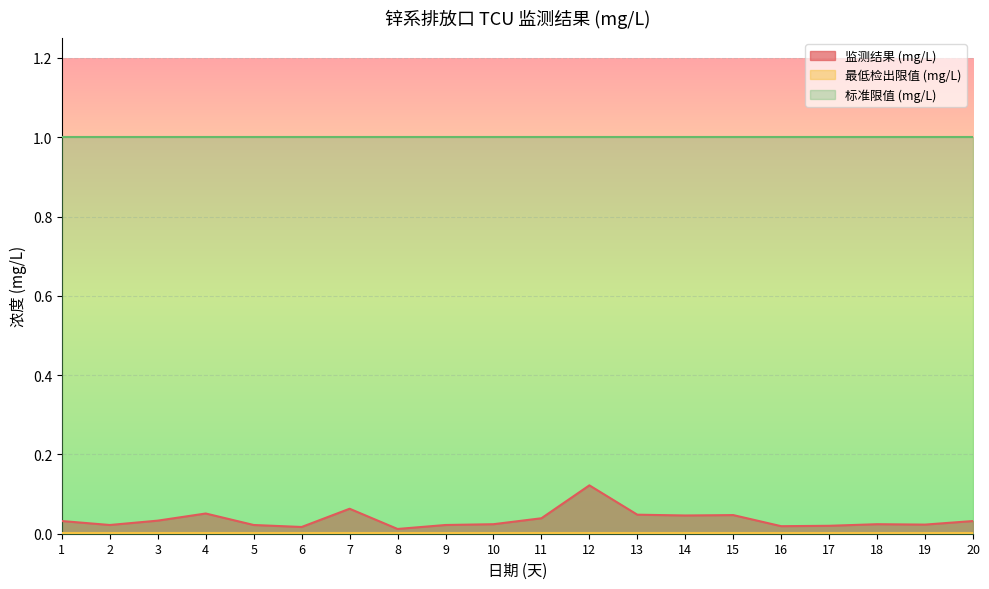

In 监测结果 (mg/L), how many points are lower than both neighbors (excluding endpoints)?

6